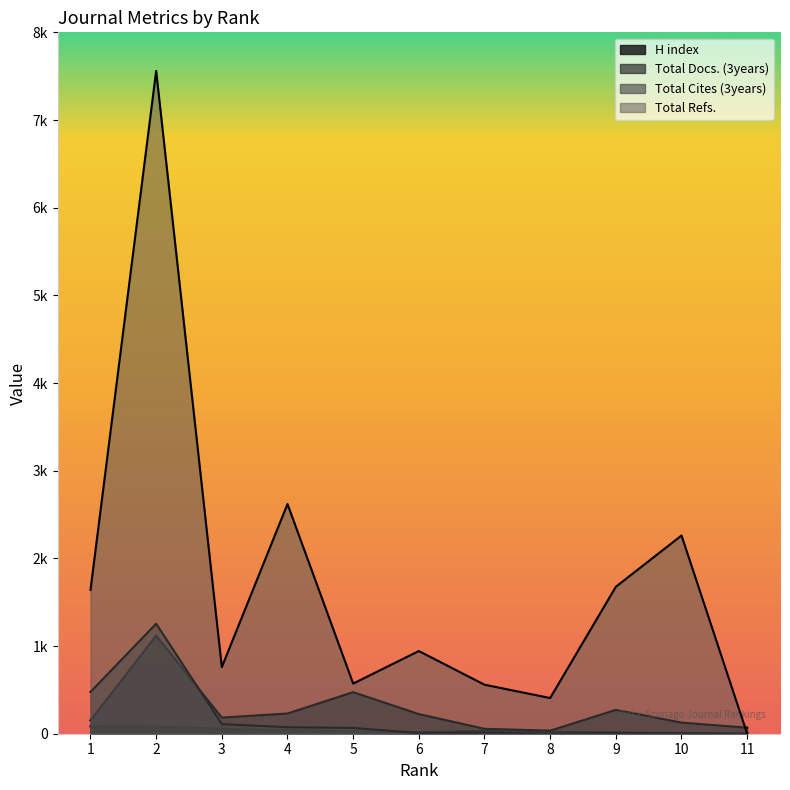

At 11, list the series in order from smallest to largest.

Total Cites (3years), Total Refs., H index, Total Docs. (3years)